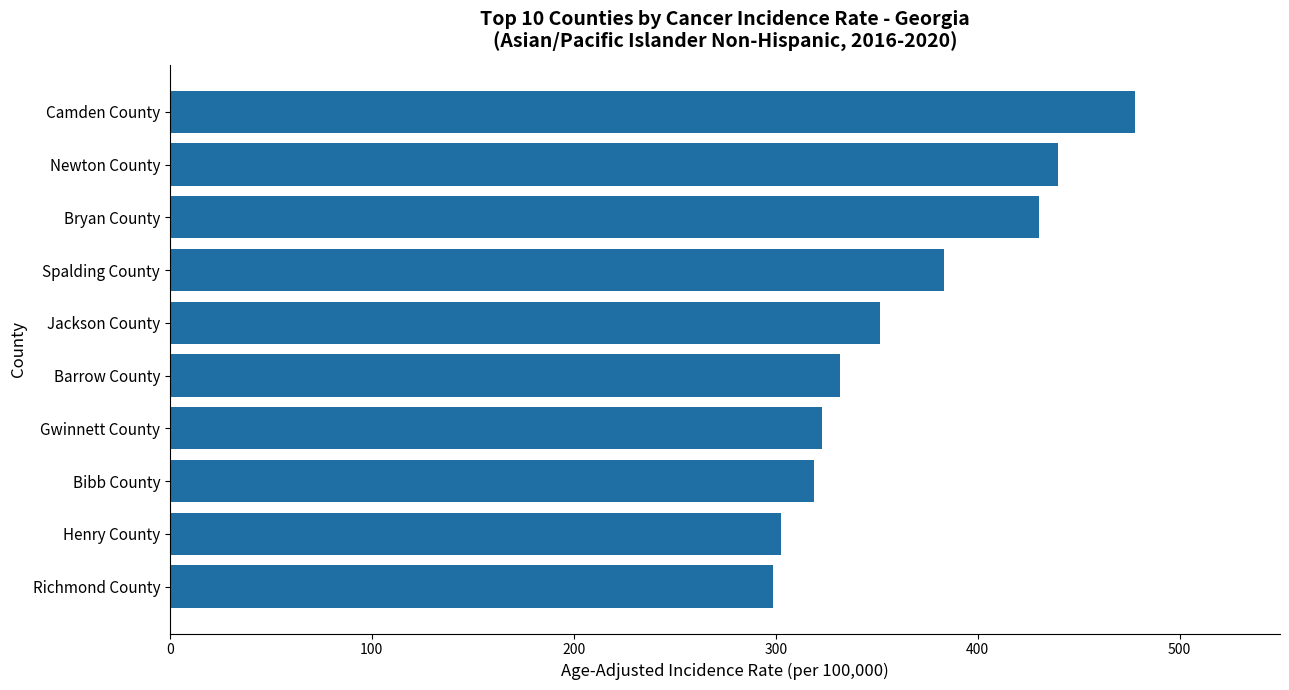

Is it true that the value at Bryan County is 430.6?

True